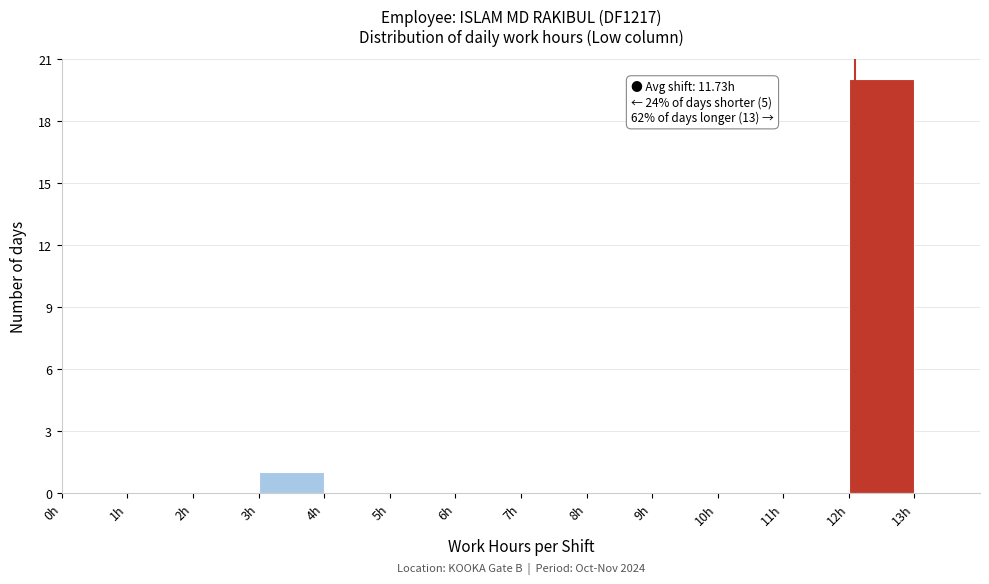

Which range on the x-axis has the tallest bar?

12 to 13